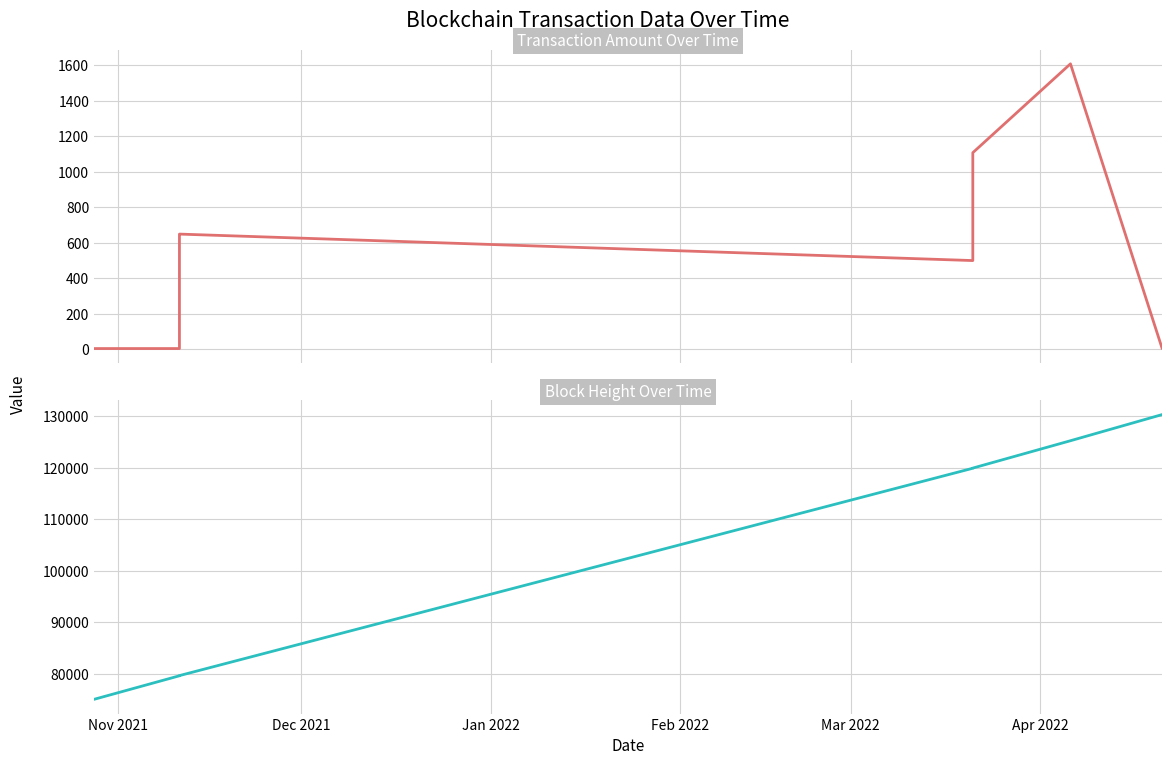

Does the chart display data point markers on the line(s)?

No